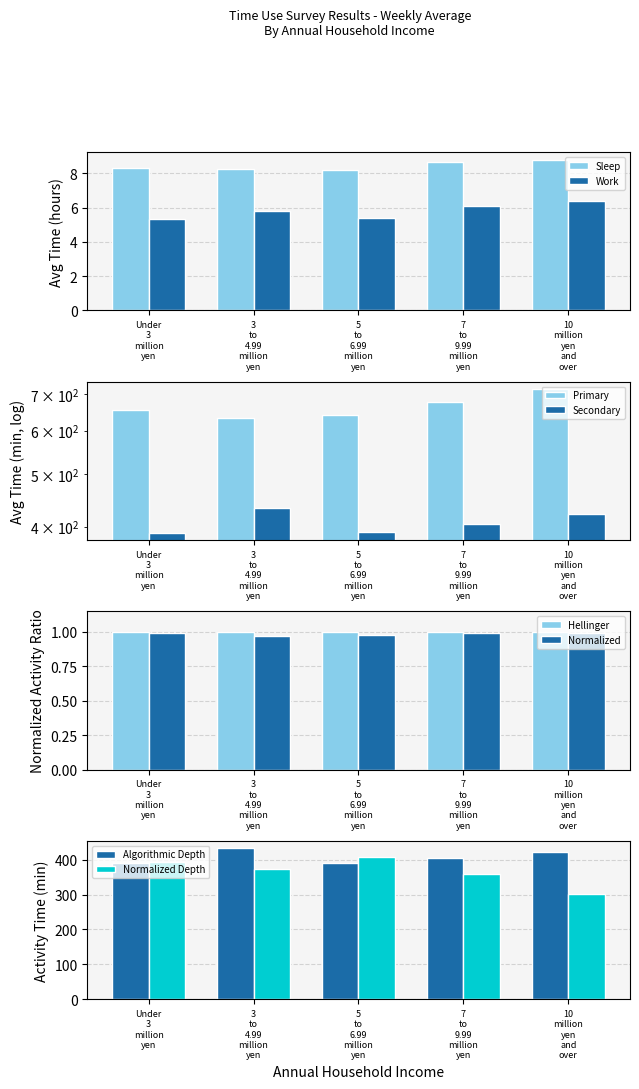

At which category does the chart reach its peak across all series?

10 million yen and over